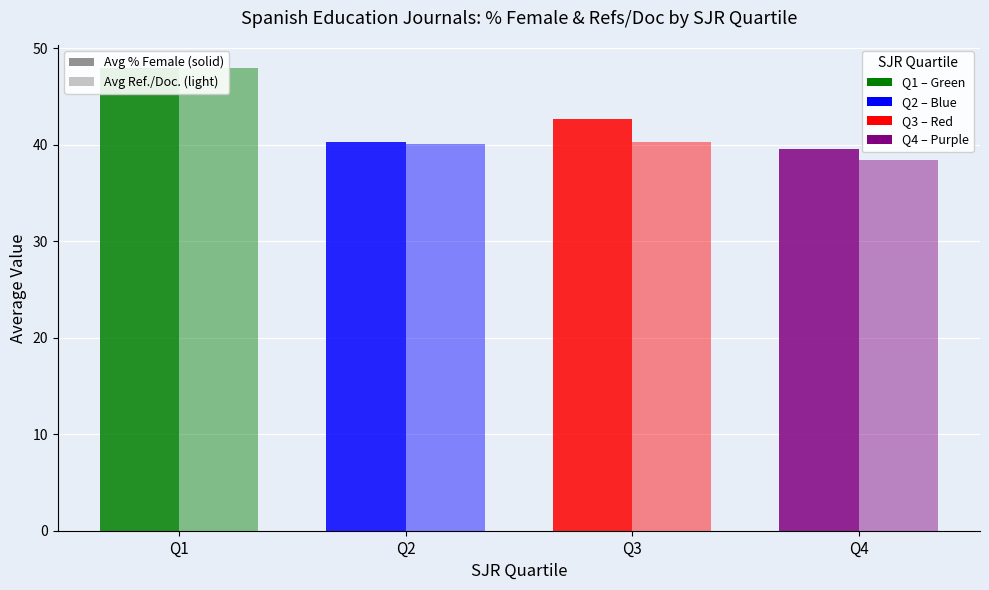

Reading left to right, list all the values displayed in this chart.

Avg % Female: Q1=48.0	Q2=40.3	Q3=42.6	Q4=39.6
Avg Ref./Doc.: Q1=48.0	Q2=40.0	Q3=40.3	Q4=38.4